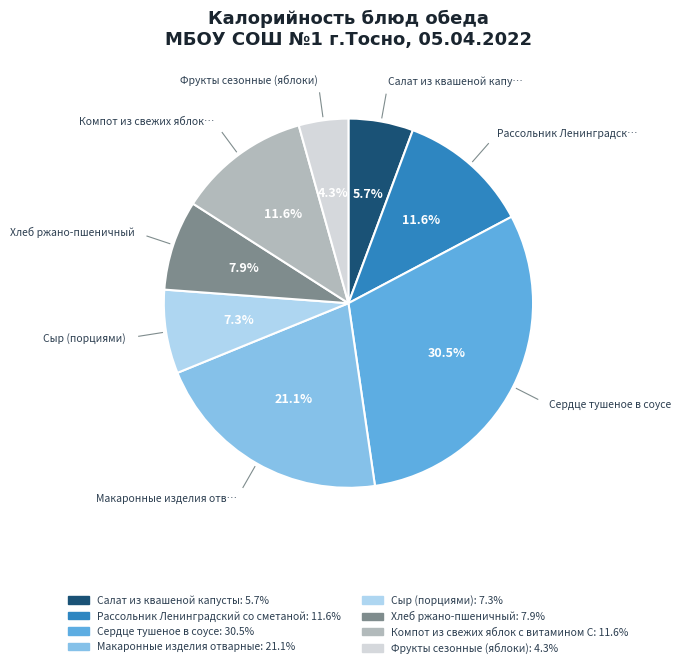

Is there any slice that represents more than half of the pie?

No